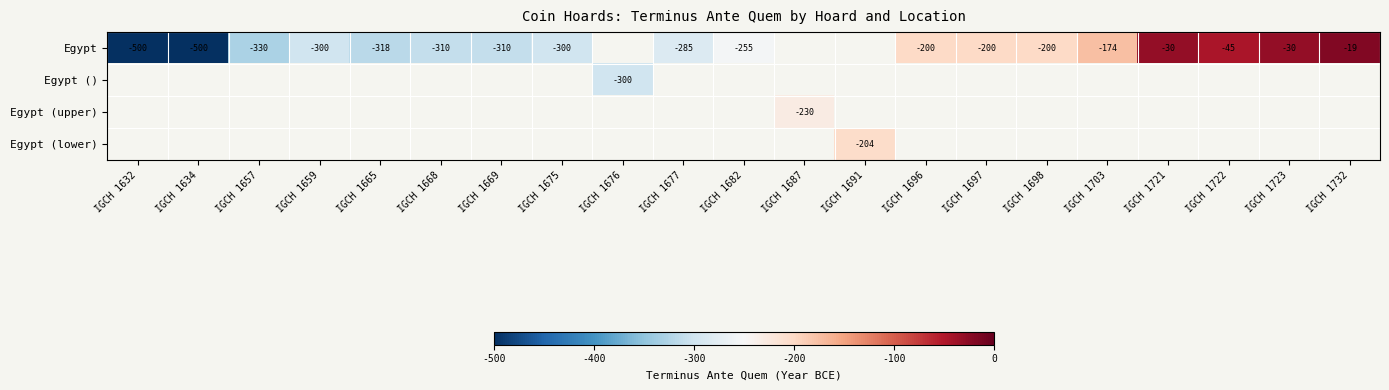

Is it true that Egypt equals -330 at IGCH 1657?

True